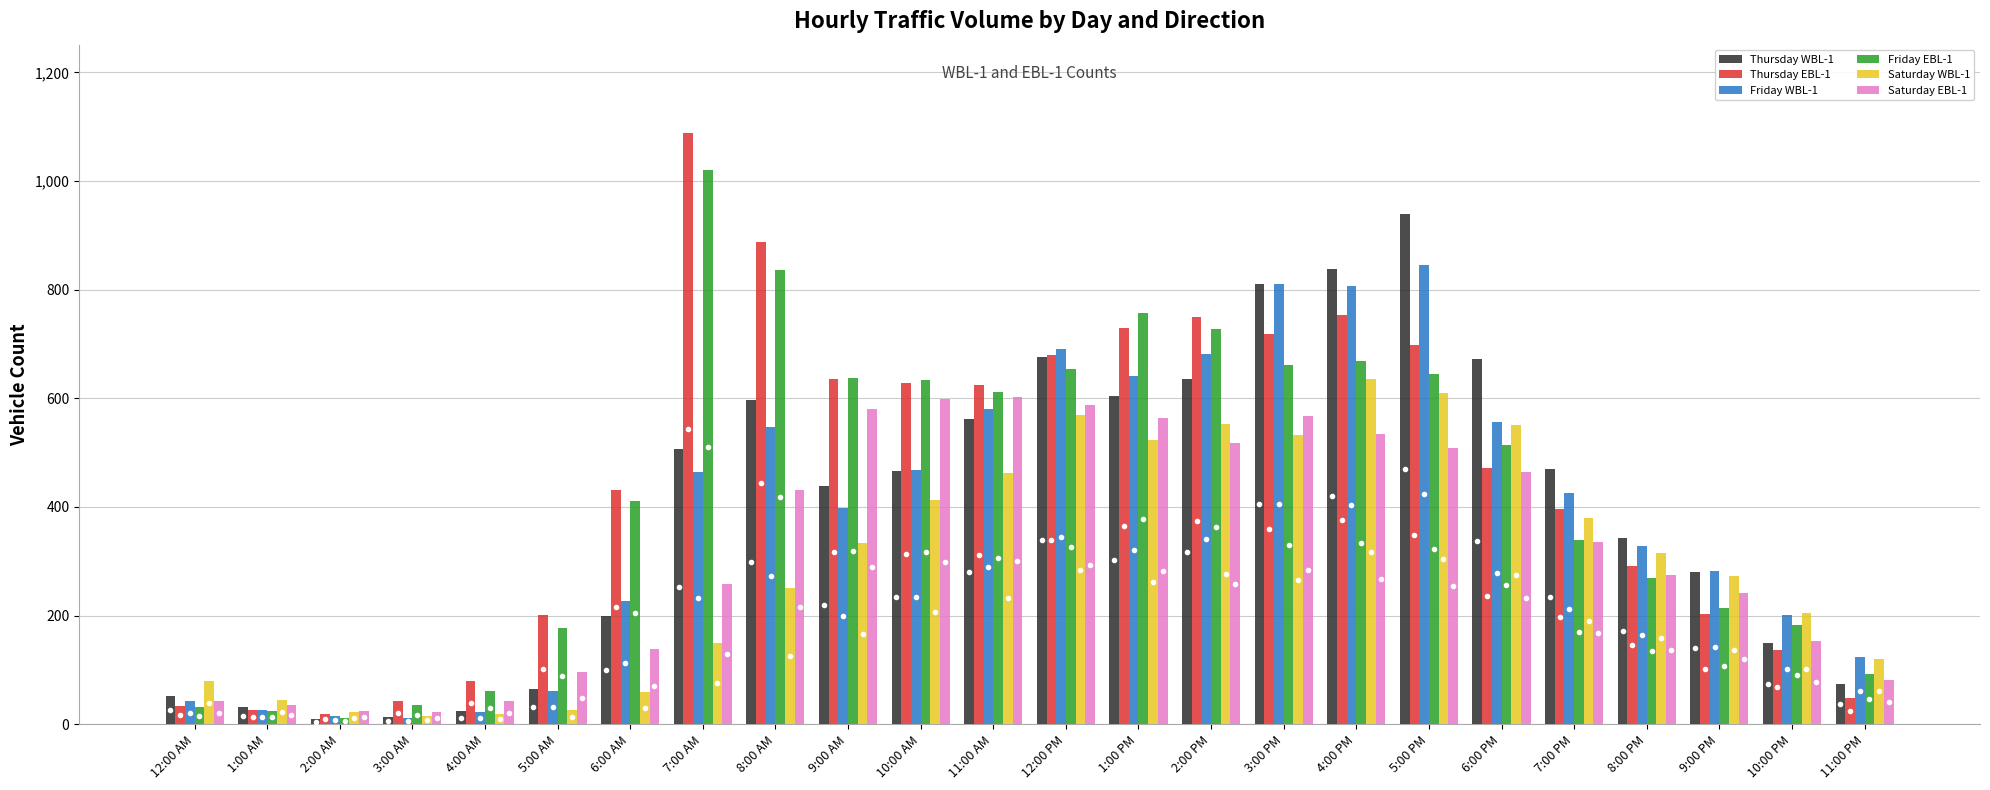

What is the value of the Saturday WBL-1 bar at the 16th from the left?

532